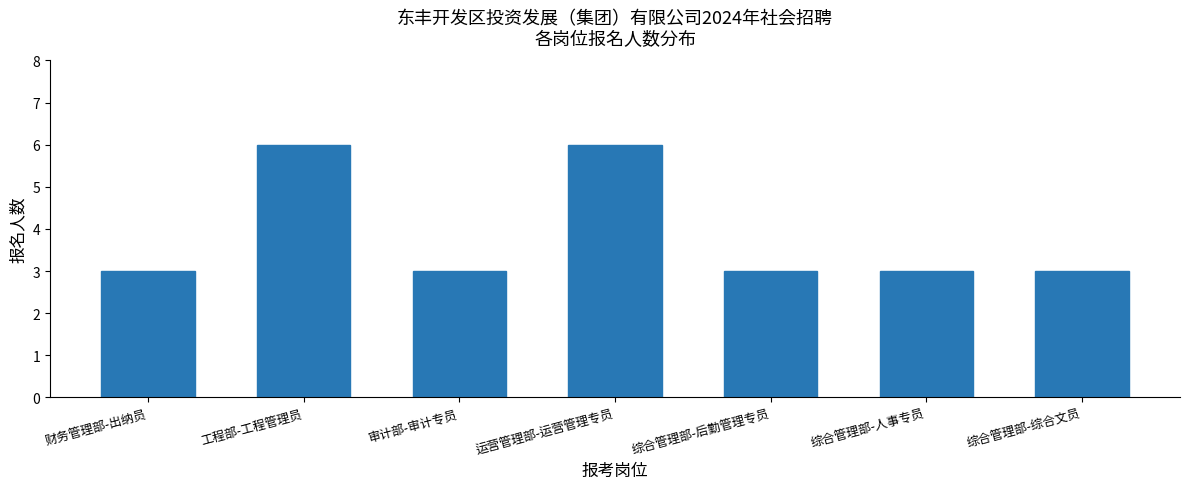

Reading right to left, extract all data points from this chart.

3	3	3	6	3	6	3